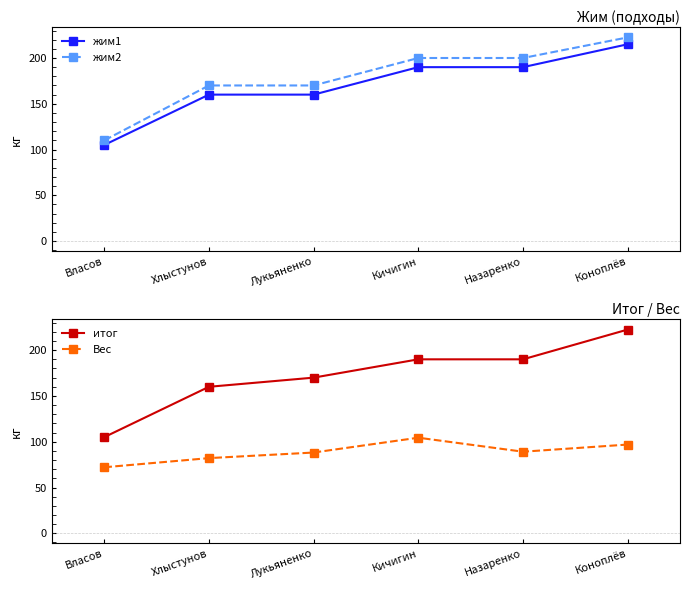

At how many categories does at least one series exceed 153?

5